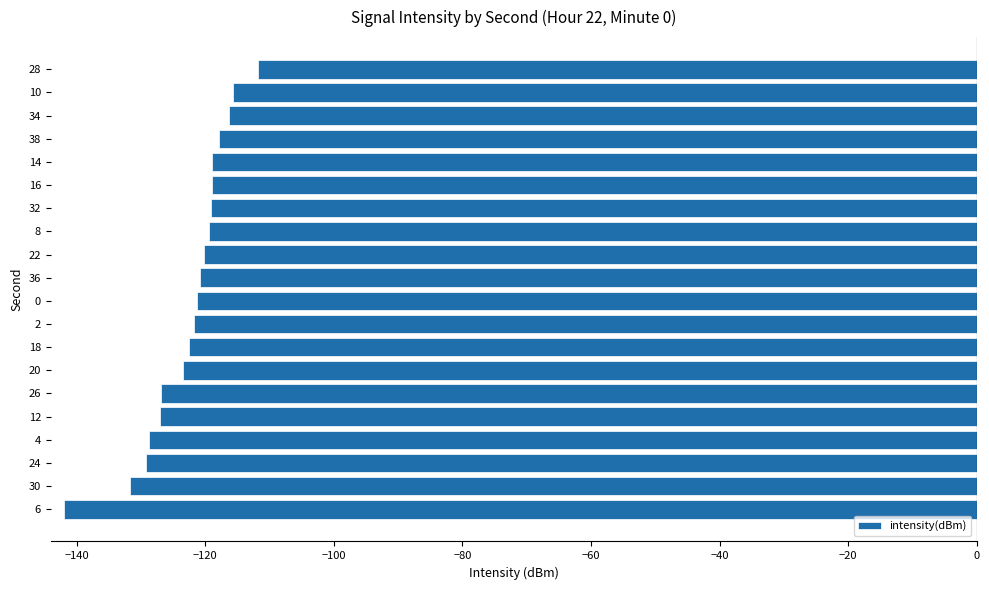

What is the smallest value displayed?

-142.0